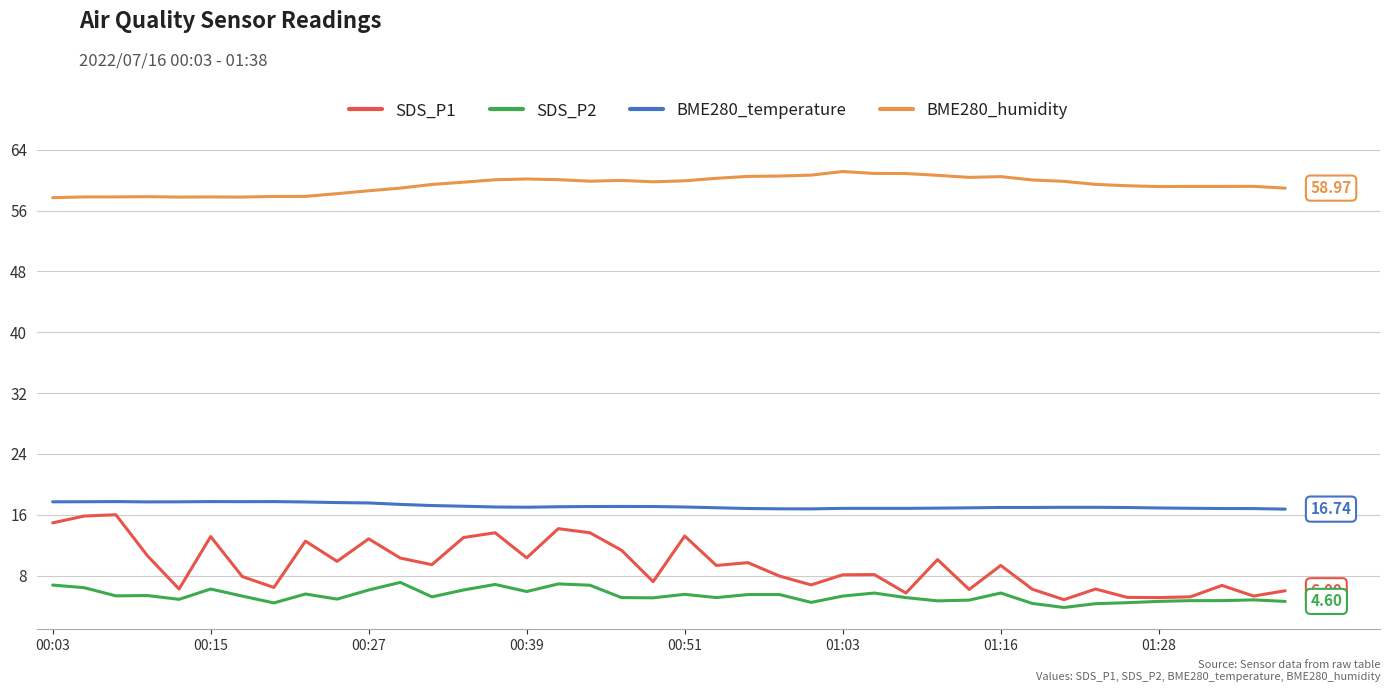

Which series has the widest spread of values?

SDS_P1